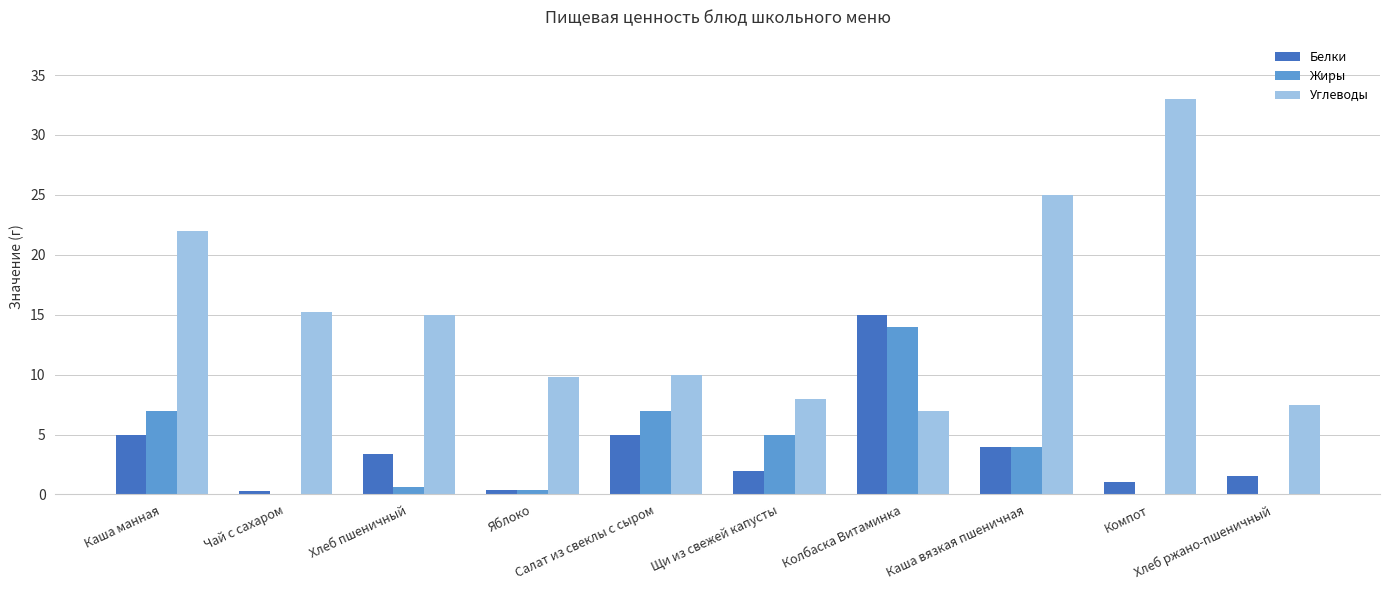

Which series has the largest total across all categories?

Углеводы